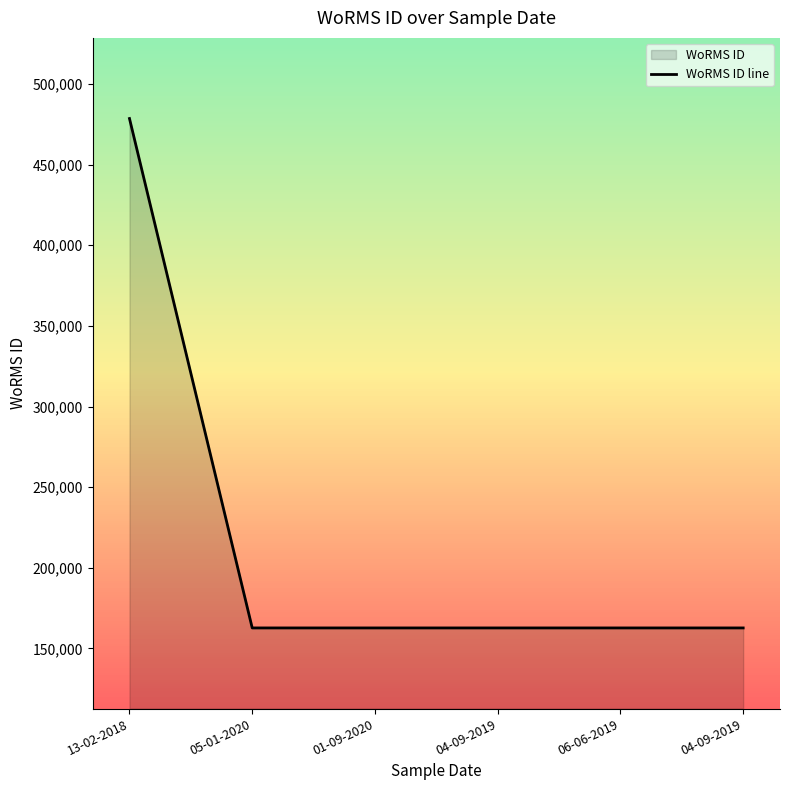

Rank the categories by value from highest to lowest.

13-02-2018, 05-01-2020, 01-09-2020, 04-09-2019, 06-06-2019, 04-09-2019